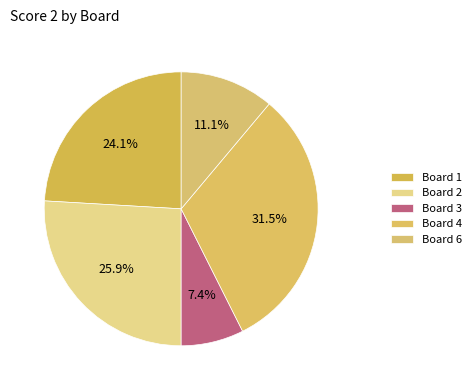

To the nearest percent, what portion does Board 3 represent?

7%